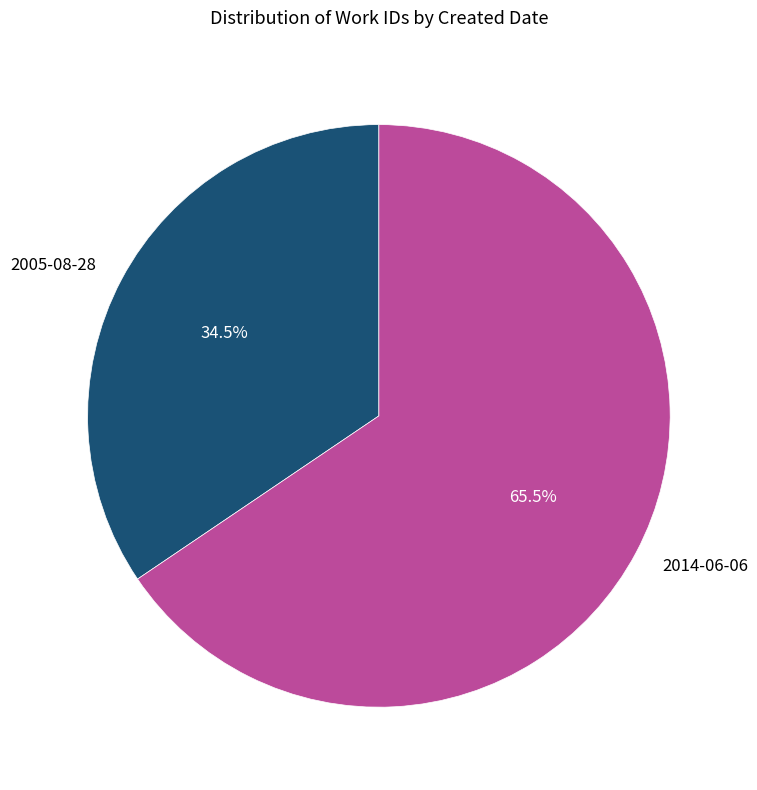

What is the largest slice in the pie chart?

2014-06-06